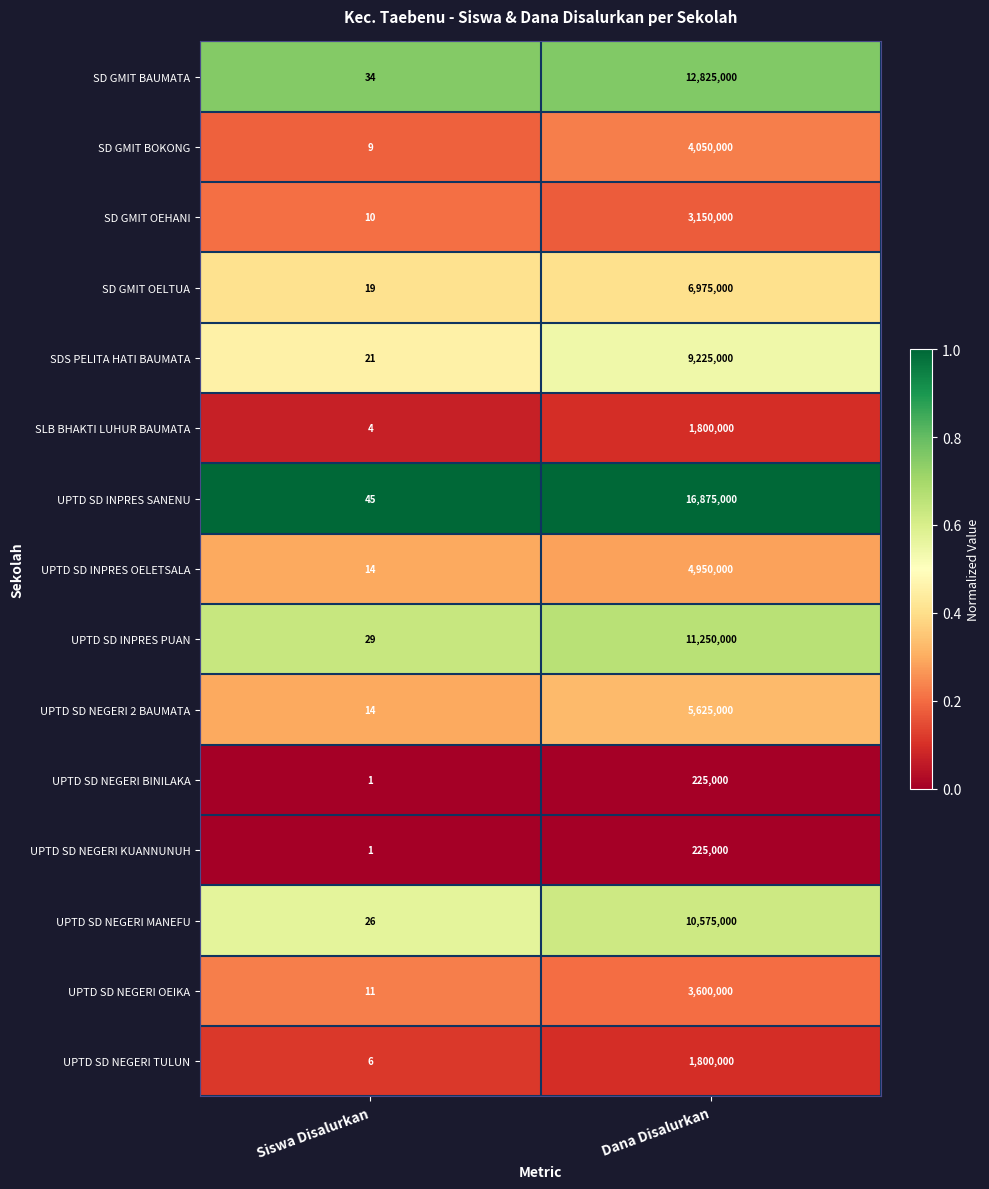

What is the maximum value shown in the chart?

16875000